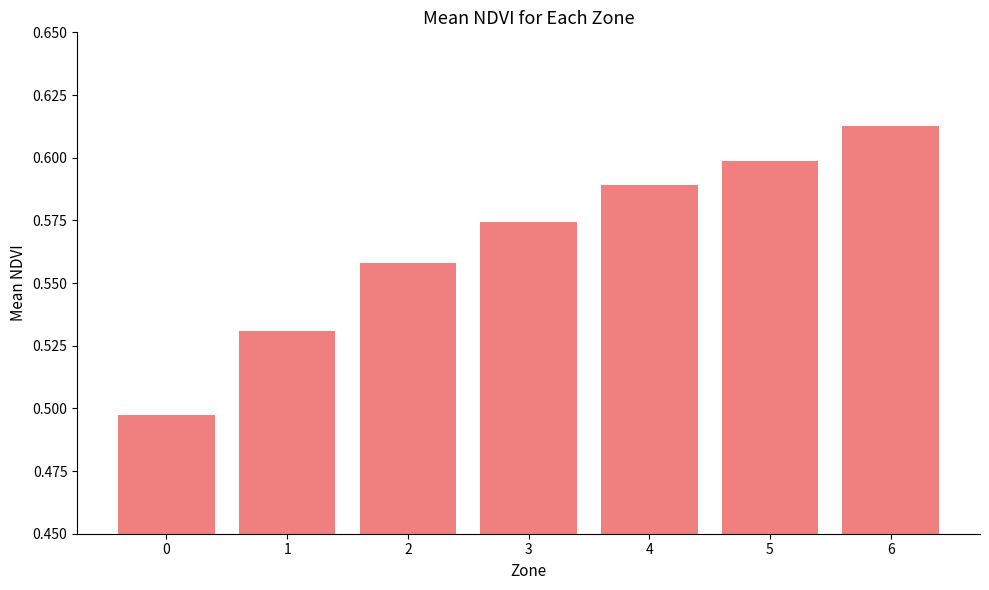

How many distinct data groups are displayed?

1